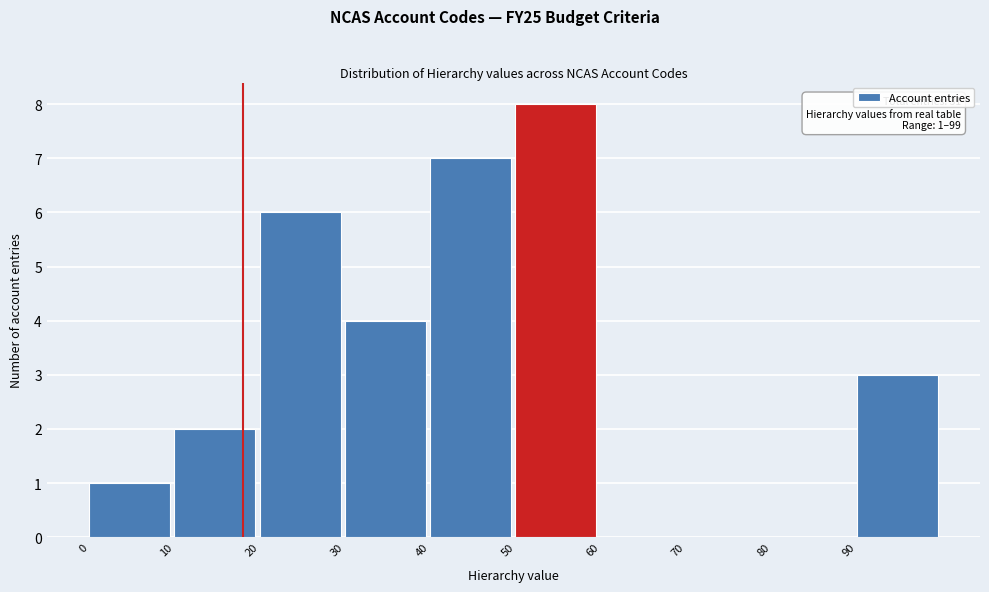

Which range on the x-axis has the tallest bar?

50 to 60